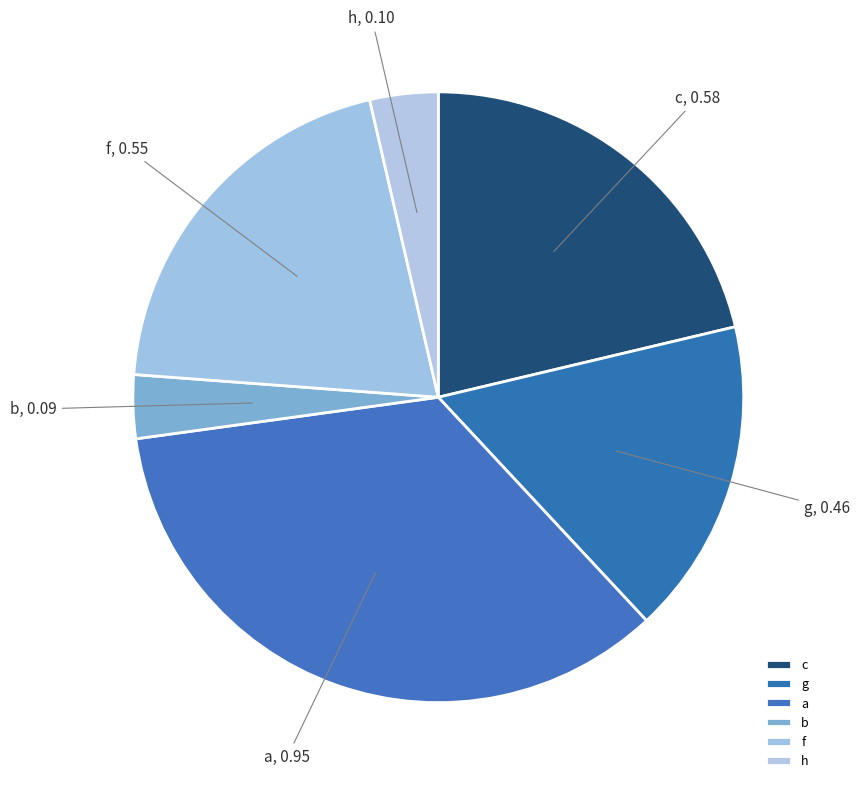

Which has a higher value, g or h?

g